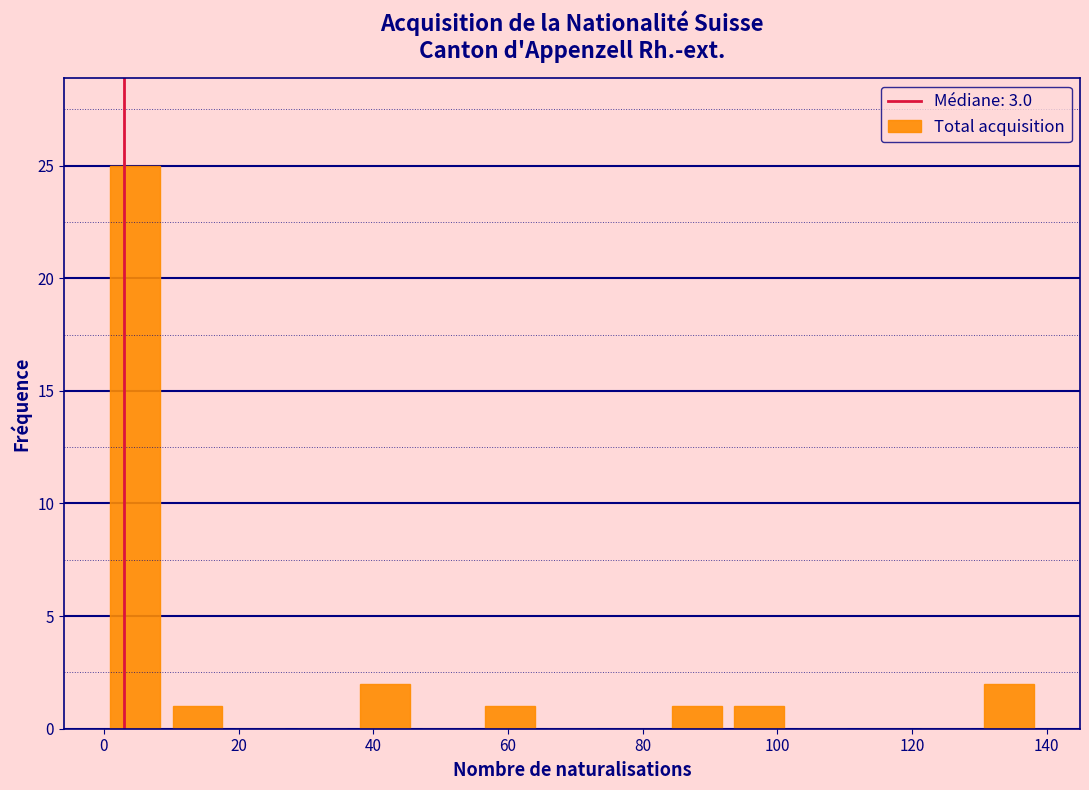

Reading left to right, list every bar in this chart as the range it spans on the x-axis followed by its height. Neither the bar edges nor the heights are printed on the chart, so give them approximately, as read against the axes.

0 to 10: 25
10 to 18: 1
18 to 28: 0
28 to 38: 0
38 to 46: 2
46 to 56: 0
56 to 64: 1
64 to 74: 0
74 to 84: 0
84 to 92: 1
92 to 102: 1
102 to 112: 0
112 to 120: 0
120 to 130: 0
130 to 140: 2